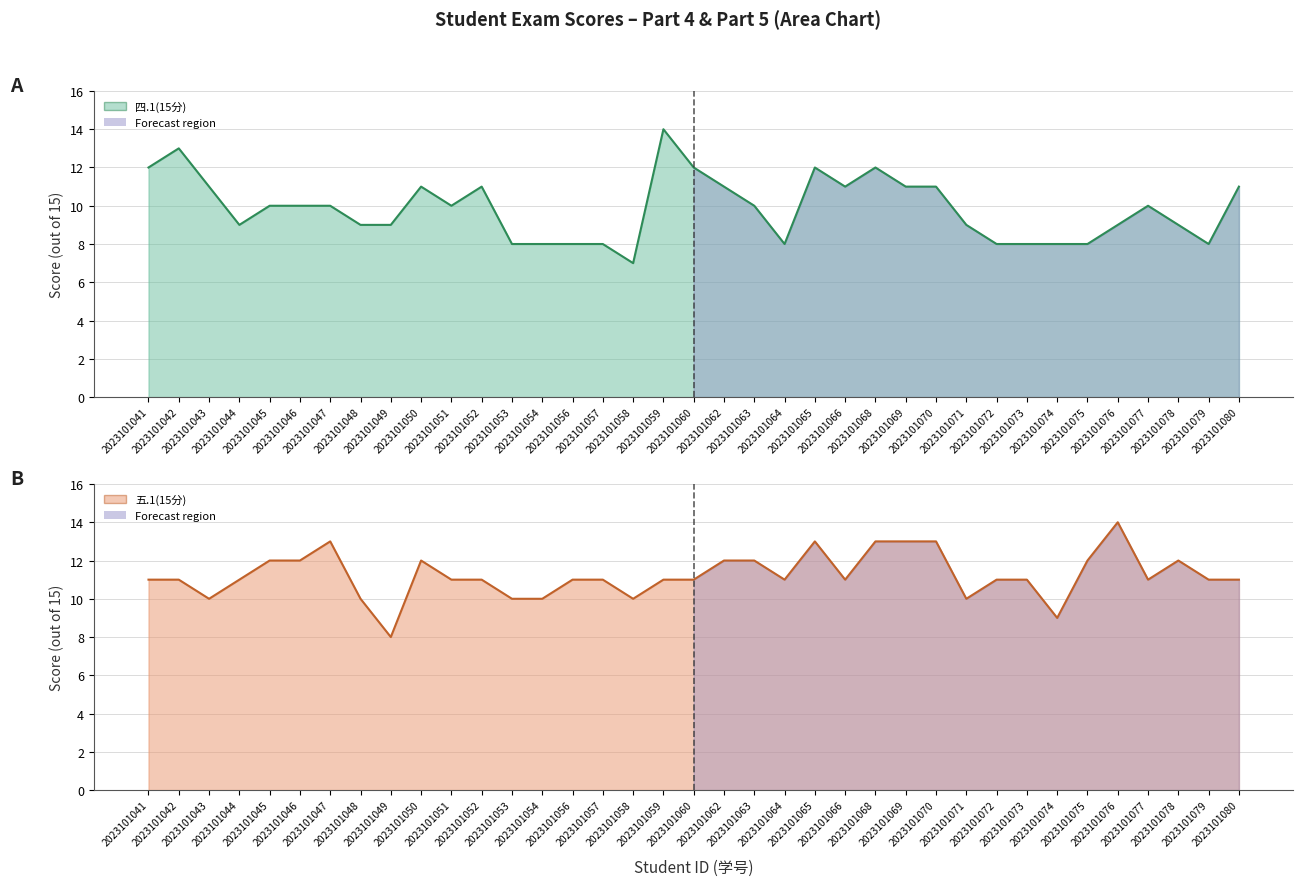

List the labels in order of 五.1(15分) value, largest first.

2023101076, 2023101047, 2023101065, 2023101068, 2023101069, 2023101070, 2023101045, 2023101046, 2023101050, 2023101062, 2023101063, 2023101075, 2023101078, 2023101041, 2023101042, 2023101044, 2023101051, 2023101052, 2023101056, 2023101057, 2023101059, 2023101060, 2023101064, 2023101066, 2023101072, 2023101073, 2023101077, 2023101079, 2023101080, 2023101043, 2023101048, 2023101053, 2023101054, 2023101058, 2023101071, 2023101074, 2023101049